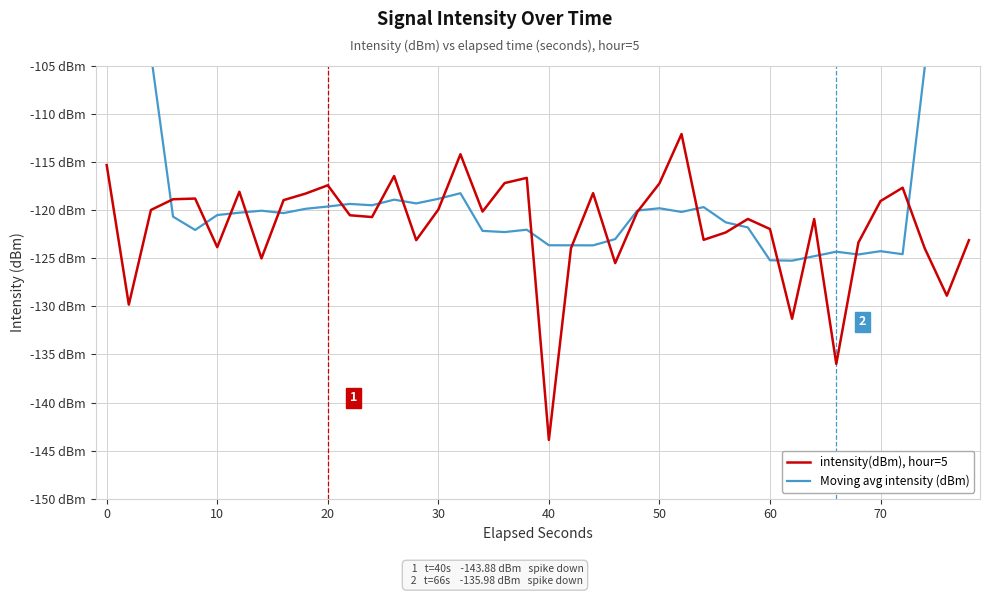

Which has a higher value, 30 or 70?

70